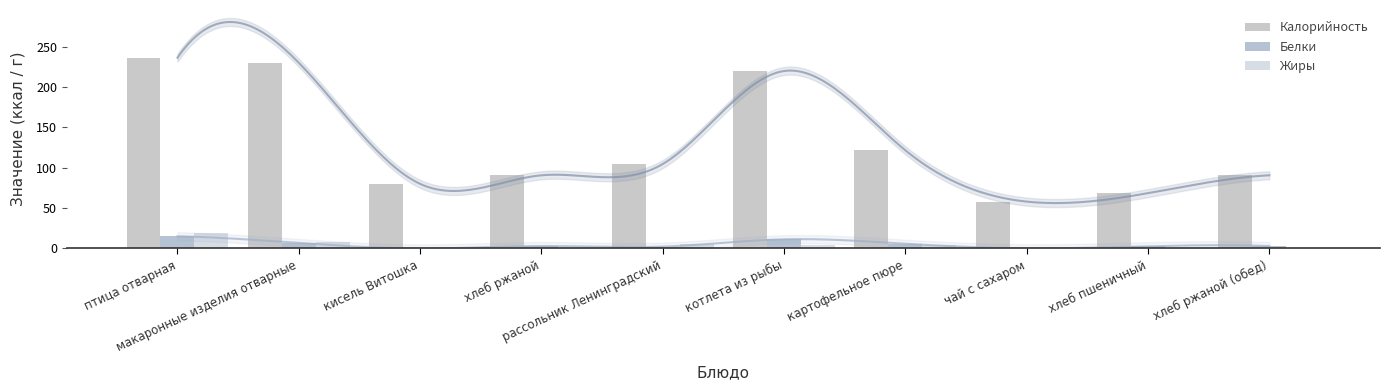

How many data points does each series have?

10